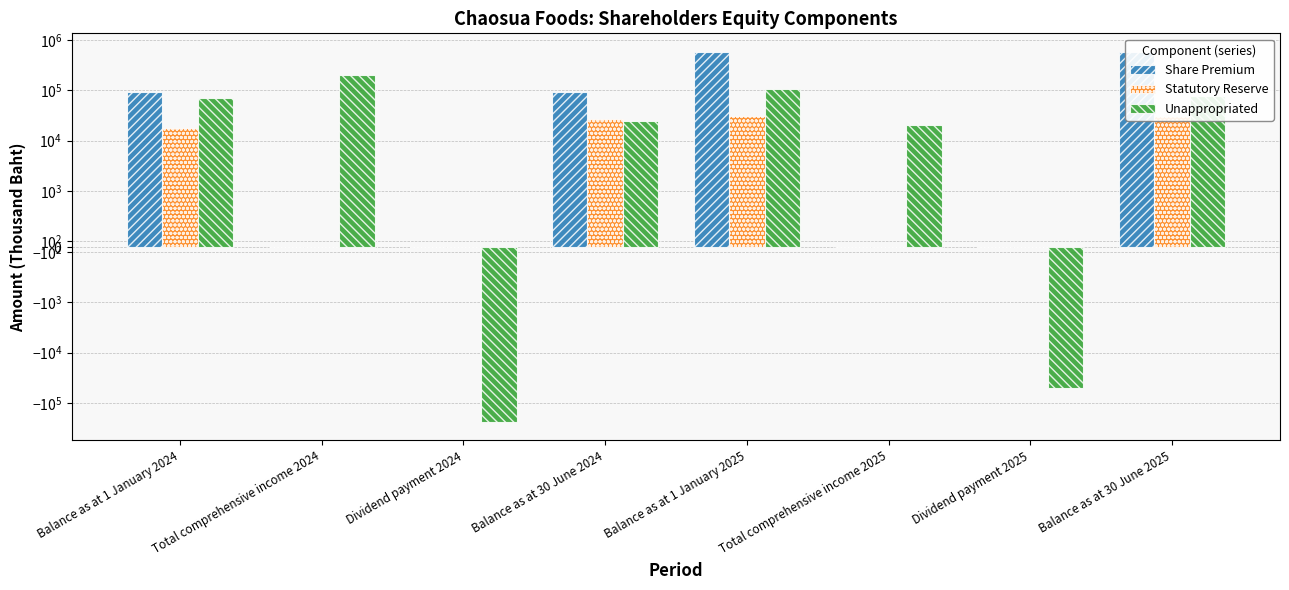

Which series has the largest total across all categories?

Share Premium